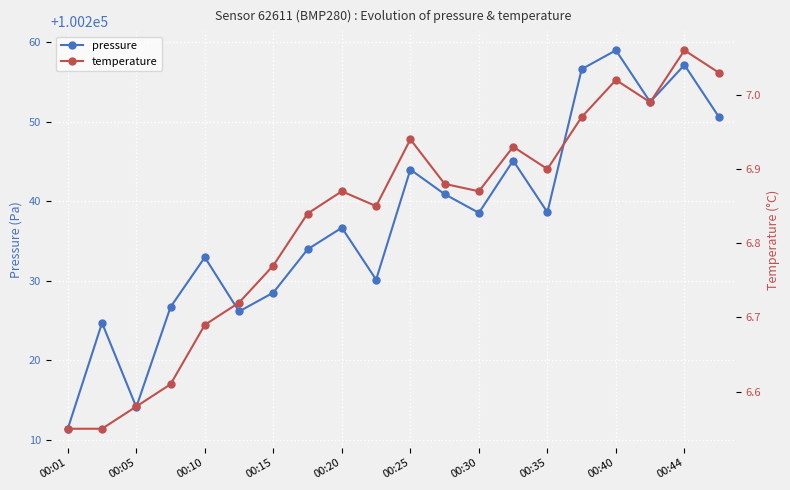

True or false: pressure and temperature intersect in this chart.

False